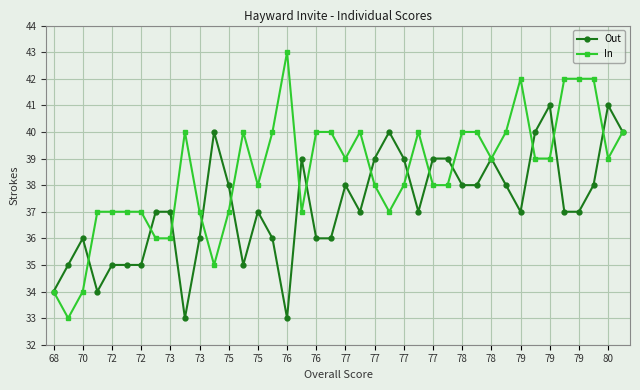

Which series has the largest total across all categories?

In